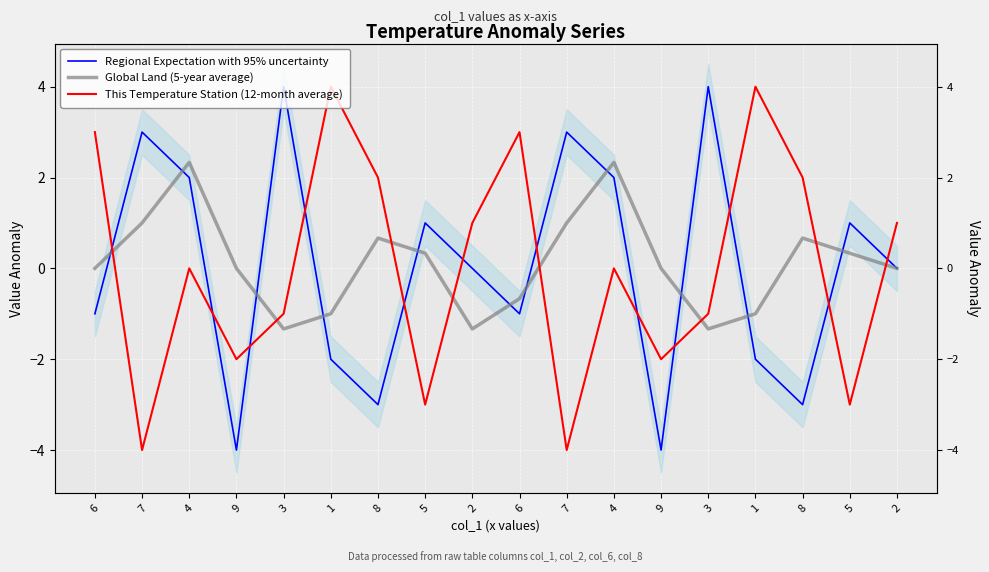

At which label does This Temperature Station (12-month average) reach its peak?

1